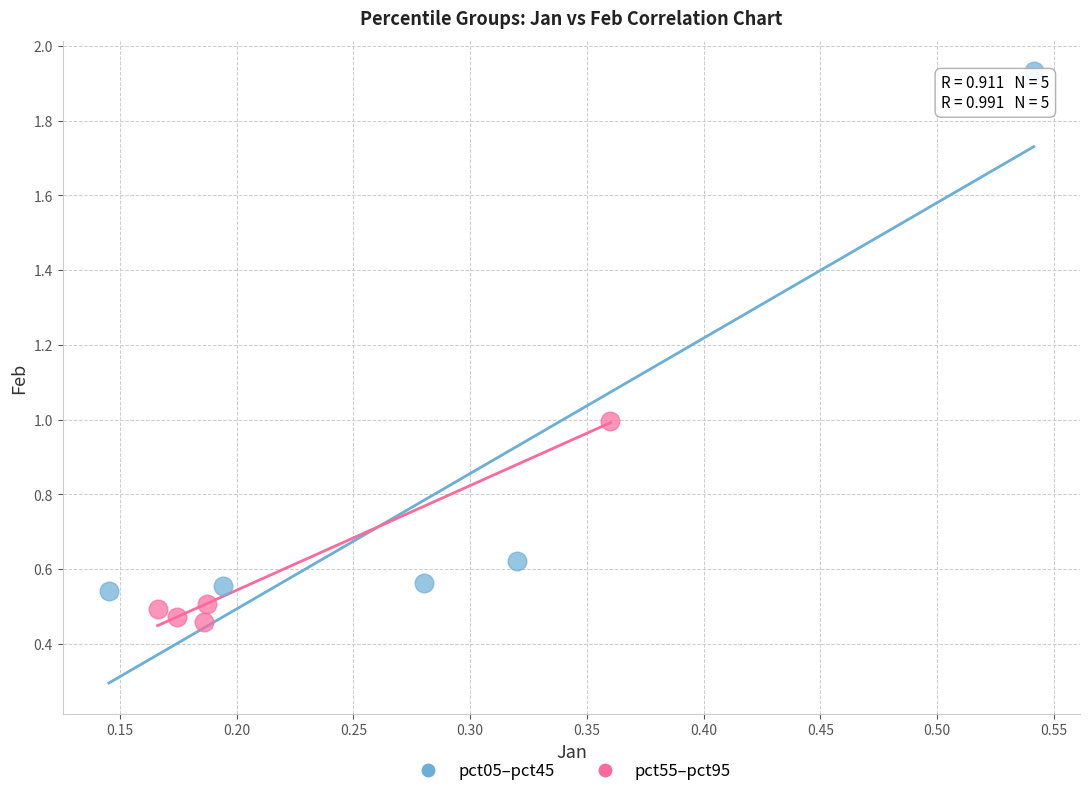

What are all the series names shown in the legend?

pct05–pct45, pct55–pct95